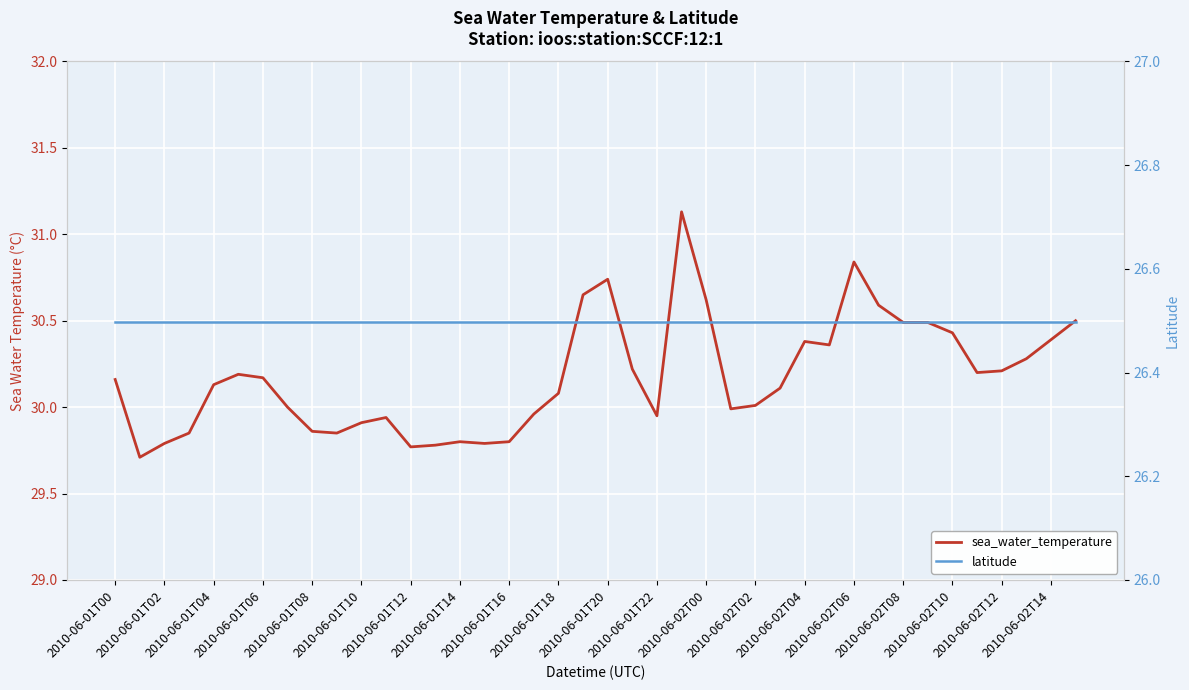

How many interior local peaks does the sea_water_temperature series have?

7